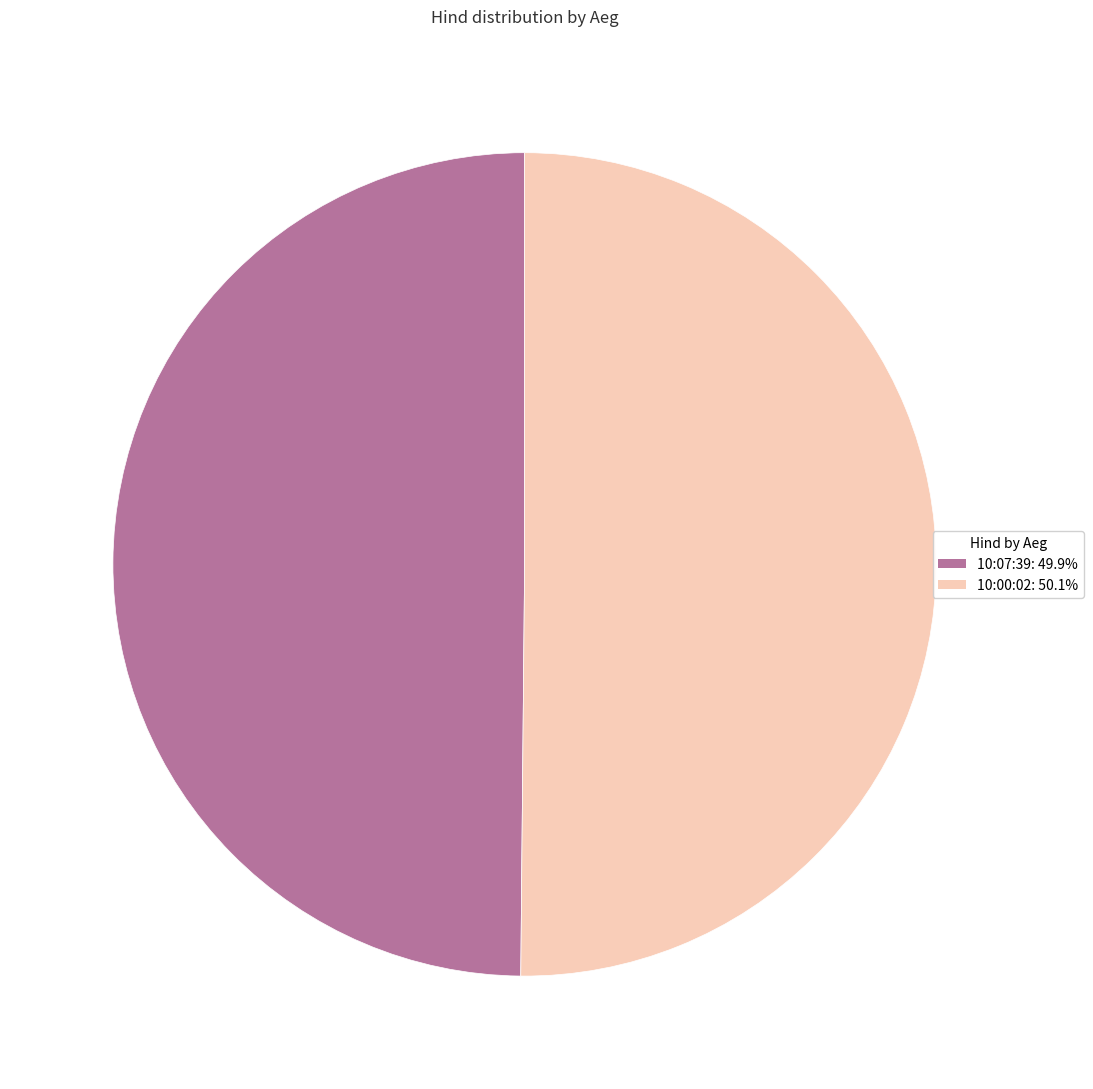

Is it true that 10:07:39 is 50% of the pie?

True